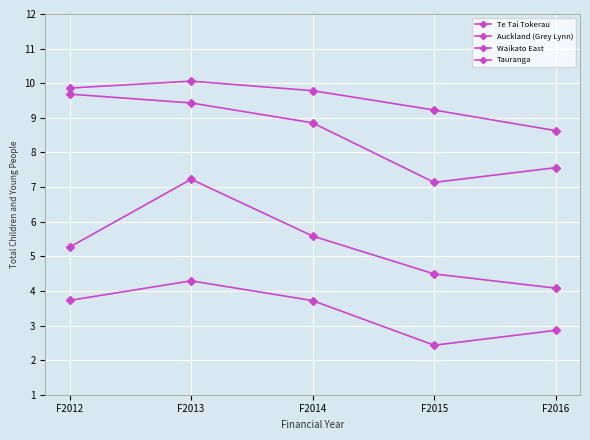

List the series in order of their overall mean, highest first.

Waikato East, Tauranga, Auckland (Grey Lynn), Te Tai Tokerau